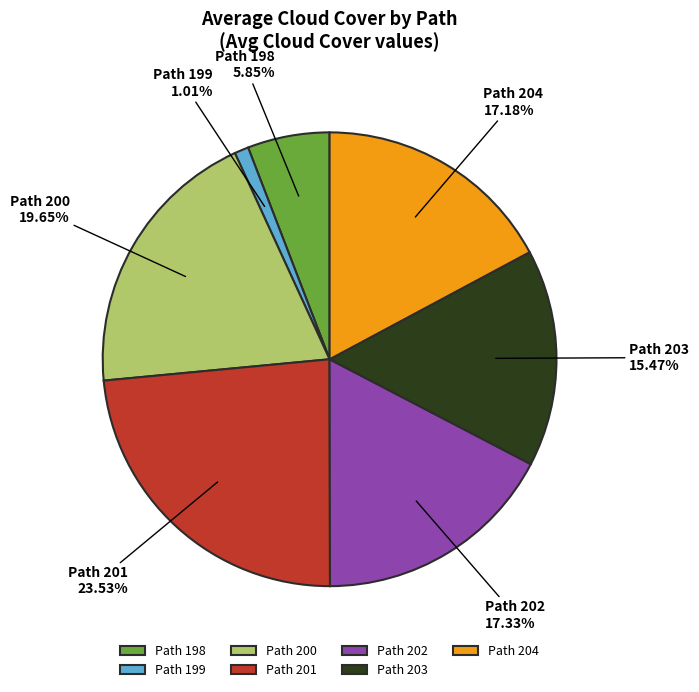

Which has a higher value, Path 199 or Path 200?

Path 200